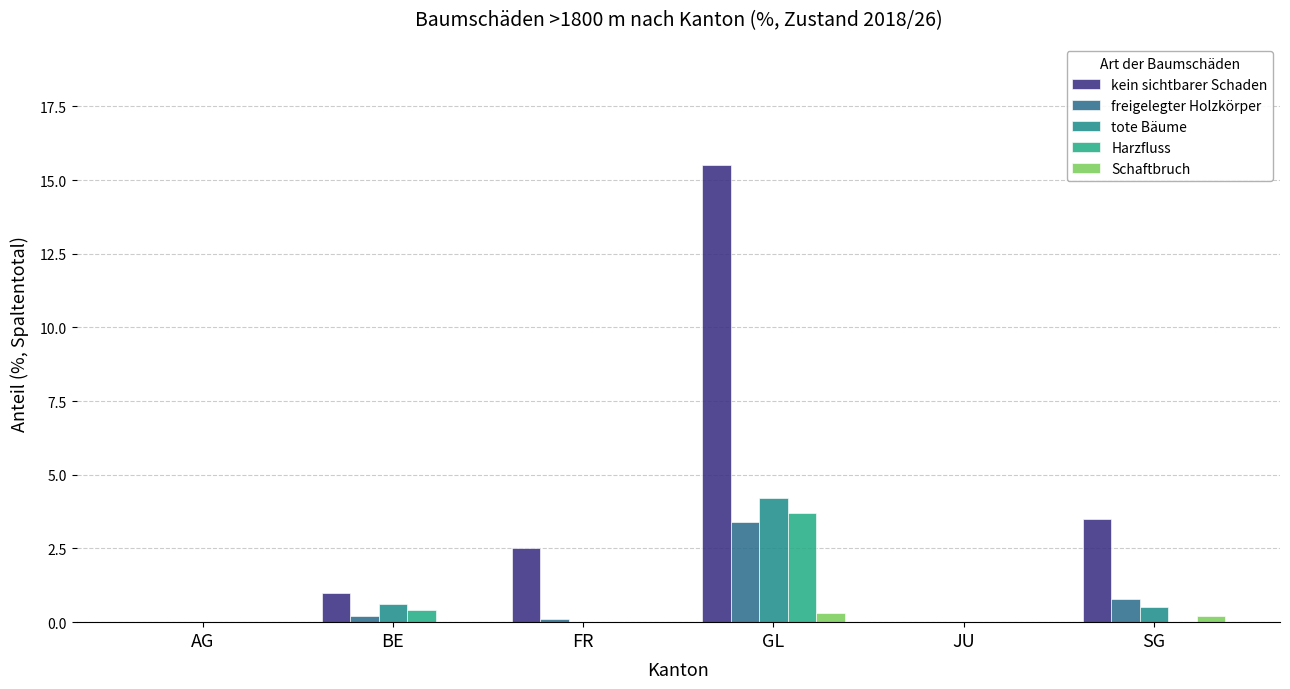

How many groups of bars are there?

6